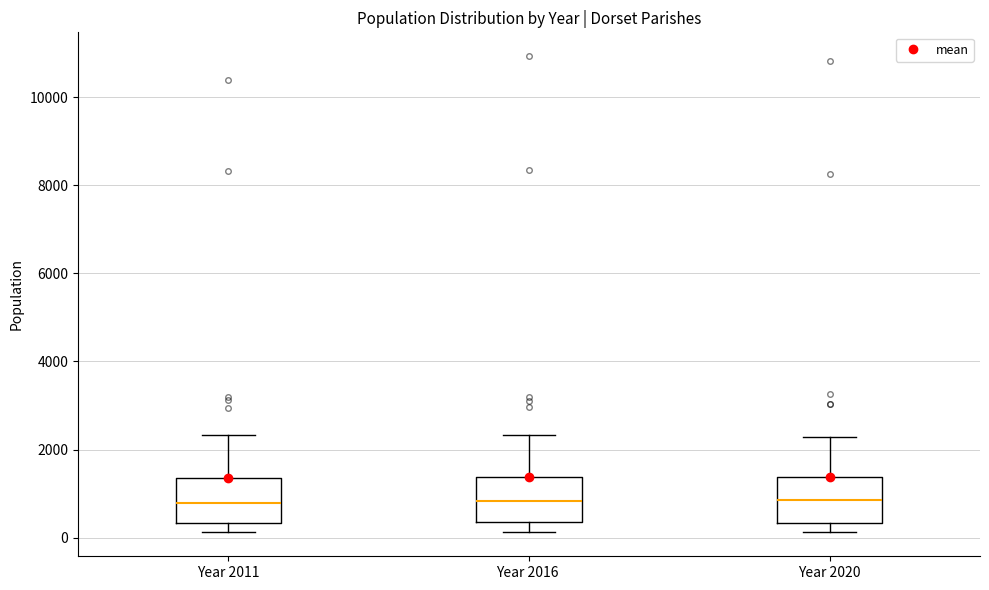

Reading left to right, read every box against the y-axis: the position of its median line, the range the box covers, and the ends of its whiskers. The values are not printed on the chart, so give them approximately, as read against the axis.

Year 2011: median 800, box 400 to 1400, whiskers 200 to 2400
Year 2016: median 800, box 400 to 1400, whiskers 200 to 2400
Year 2020: median 800, box 400 to 1400, whiskers 200 to 2200